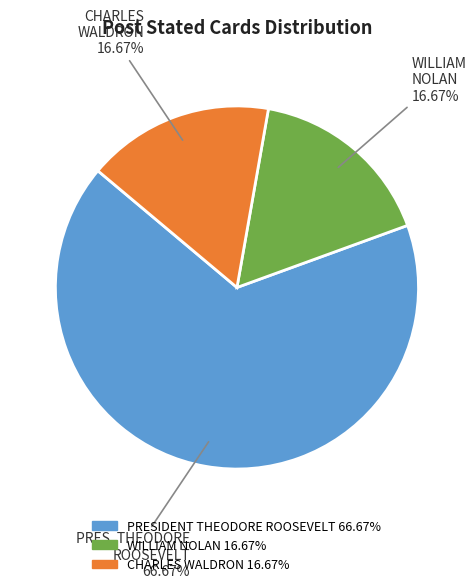

Is there any slice that represents more than half of the pie?

Yes